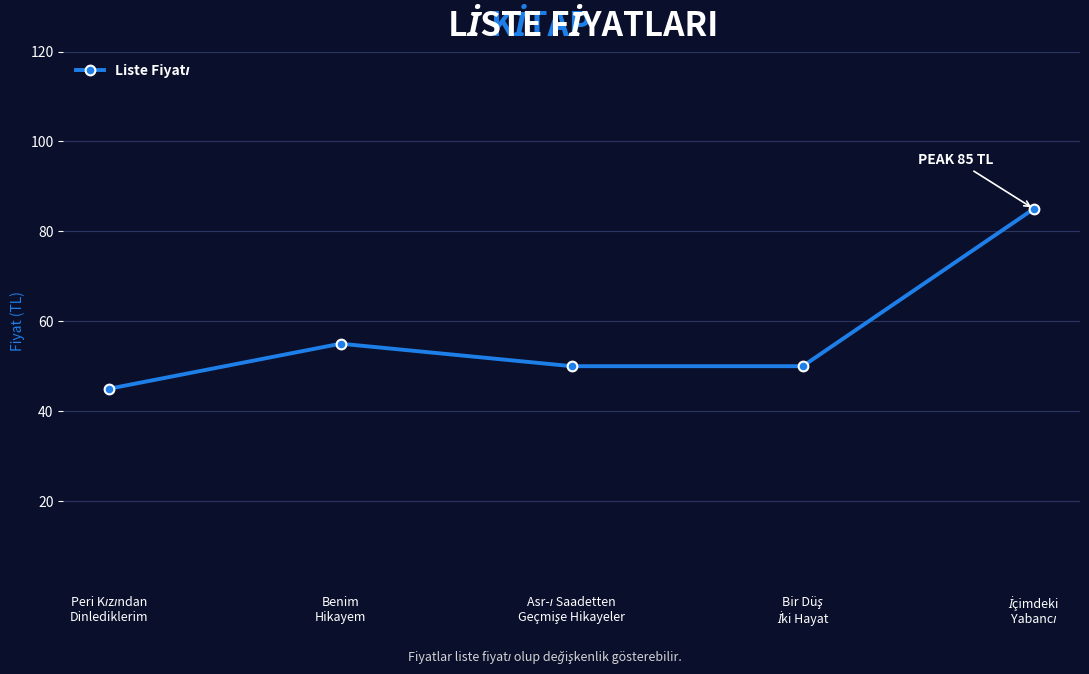

What is the difference between the maximum and second lowest values?

35